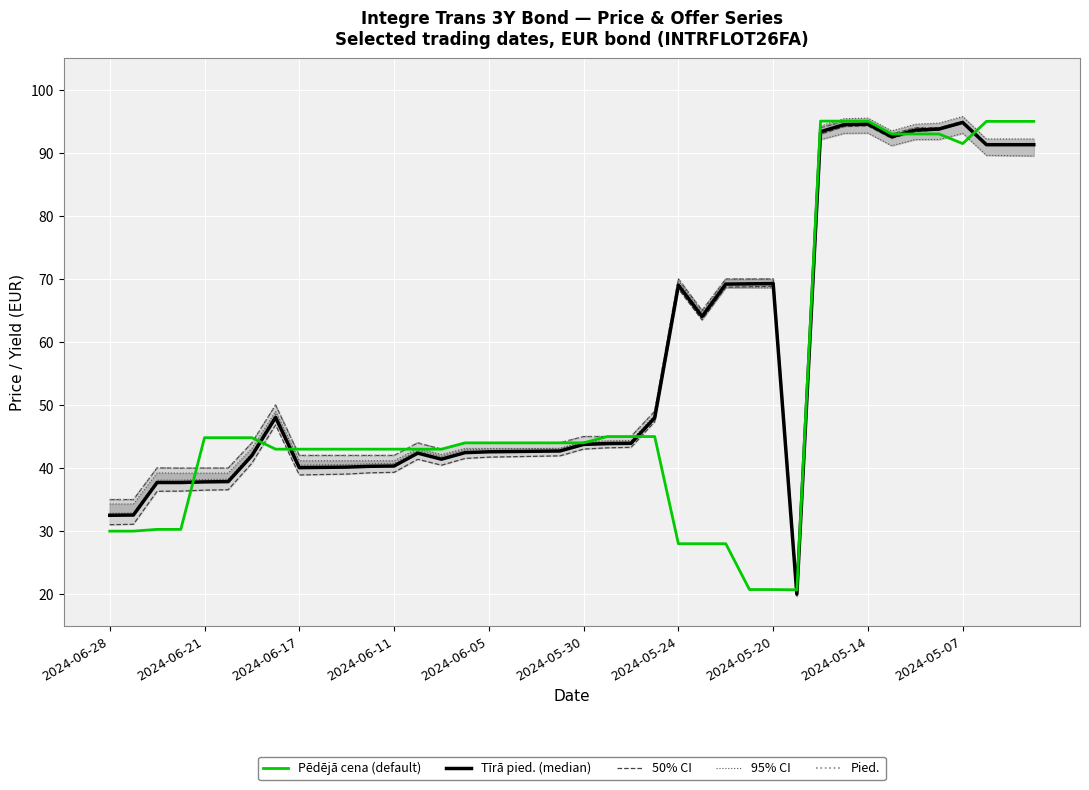

What is the lowest value of the Pēdējā cena (default) series?

20.7